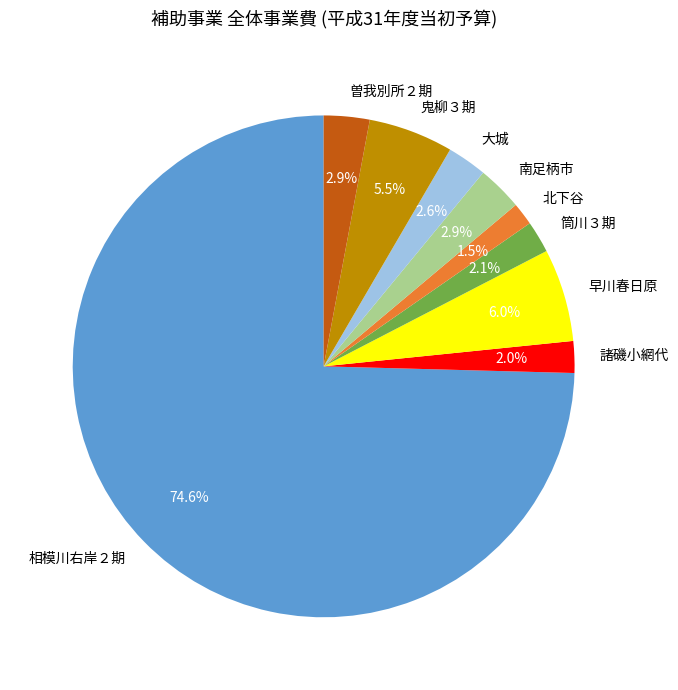

Is the sum of 大城 and 筒川３期 greater than half?

No